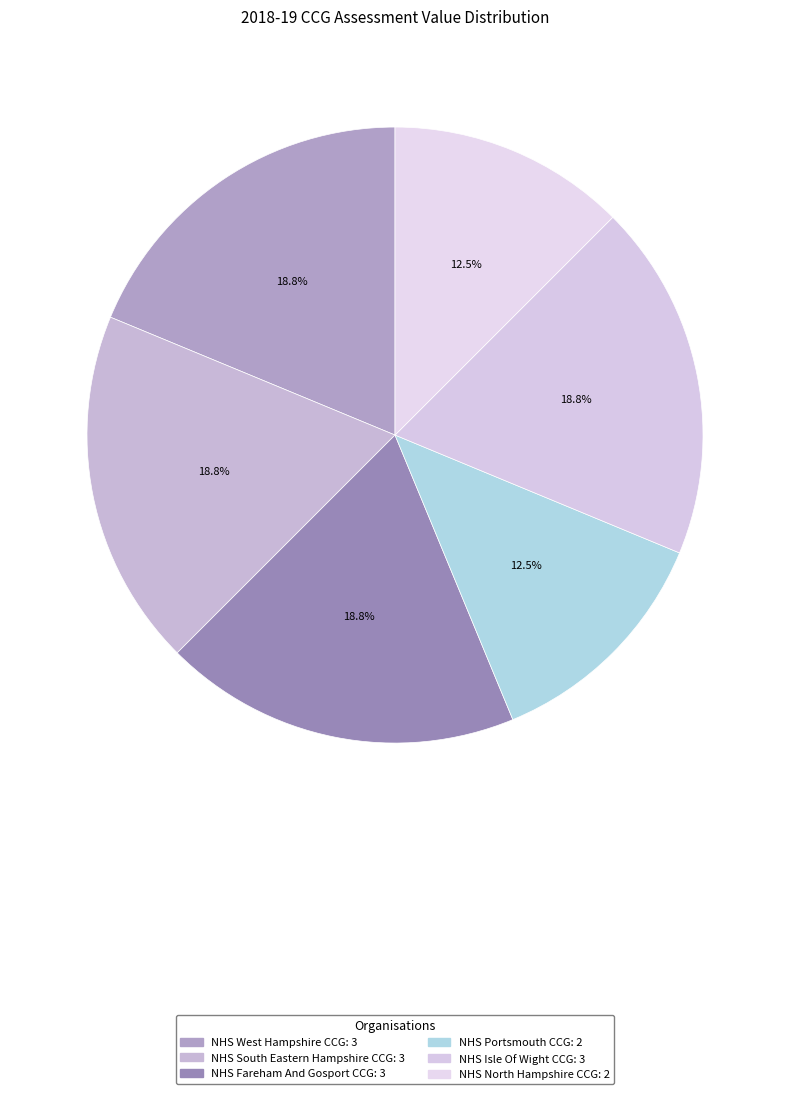

To the nearest percent, what is the combined percentage of NHS South Eastern Hampshire CCG and NHS West Hampshire CCG?

38%